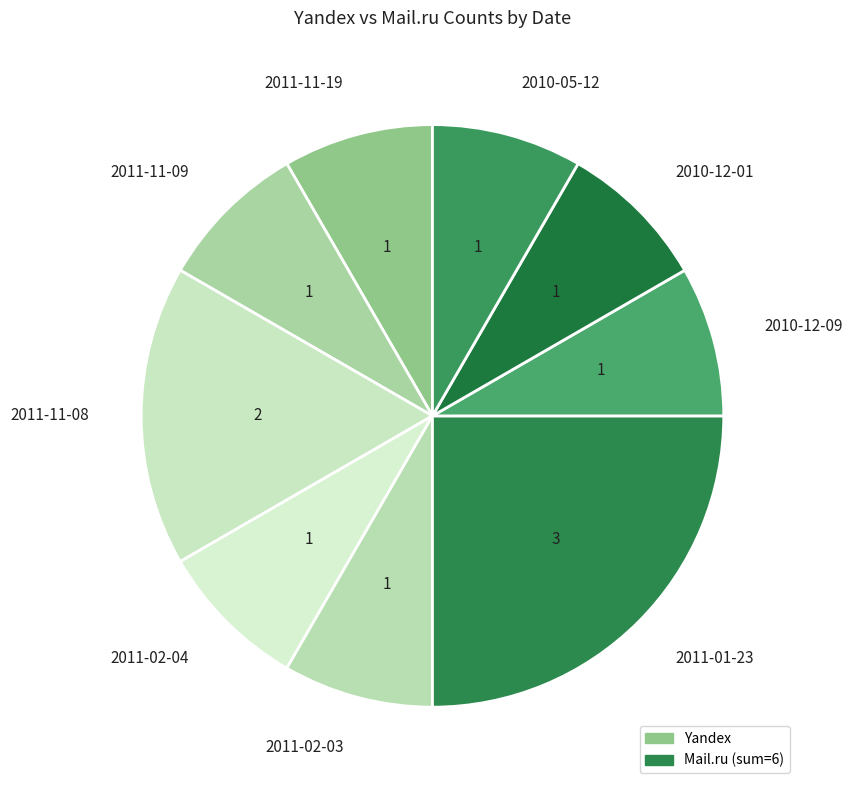

Which has a higher value, 2011-02-03 or 2011-01-23?

2011-01-23